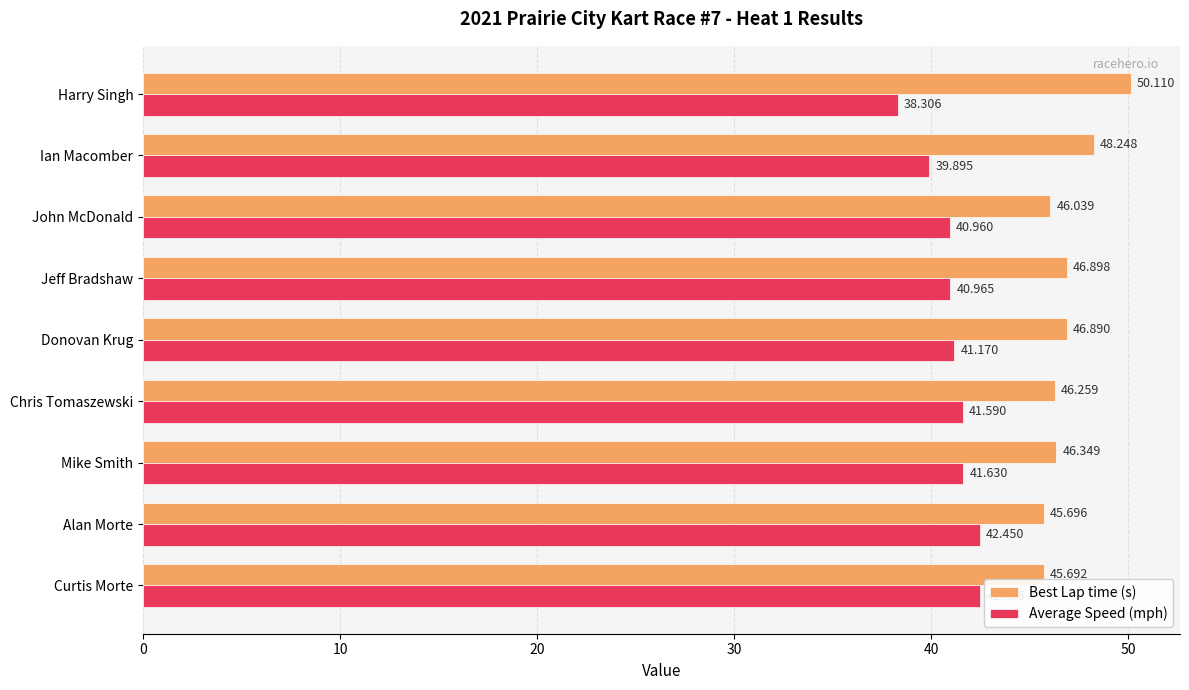

How many values in the Average Speed (mph) series exceed 41?

5